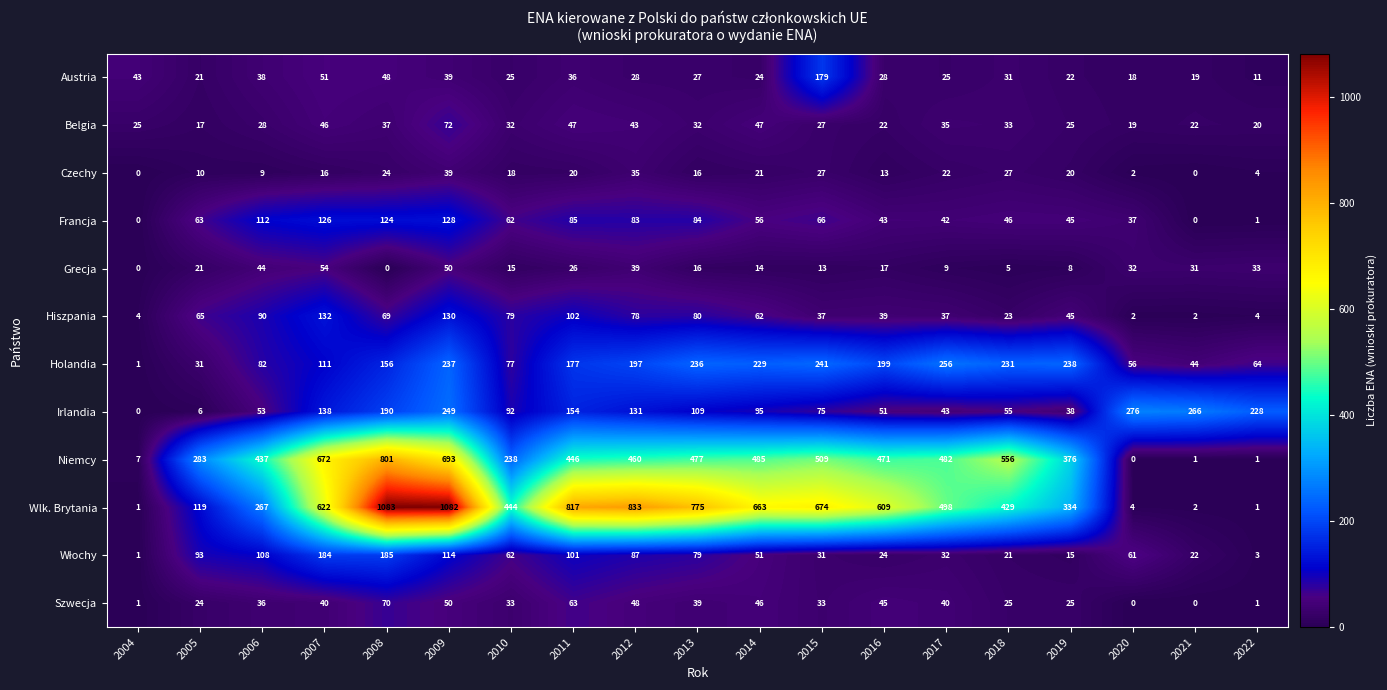

Which series has the widest spread of values?

Wlk. Brytania